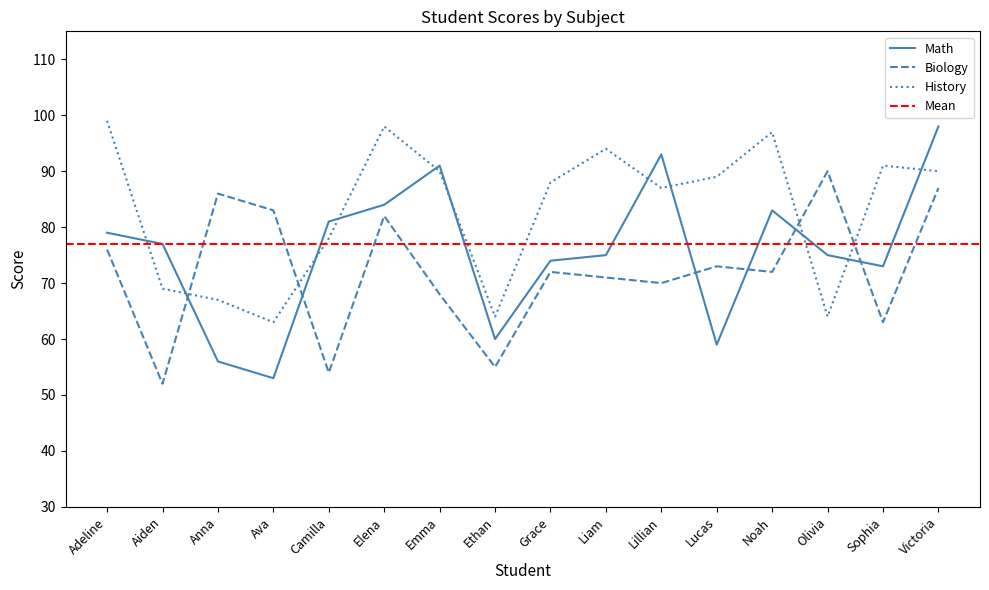

Is it true that Math equals 56 at Victoria?

False